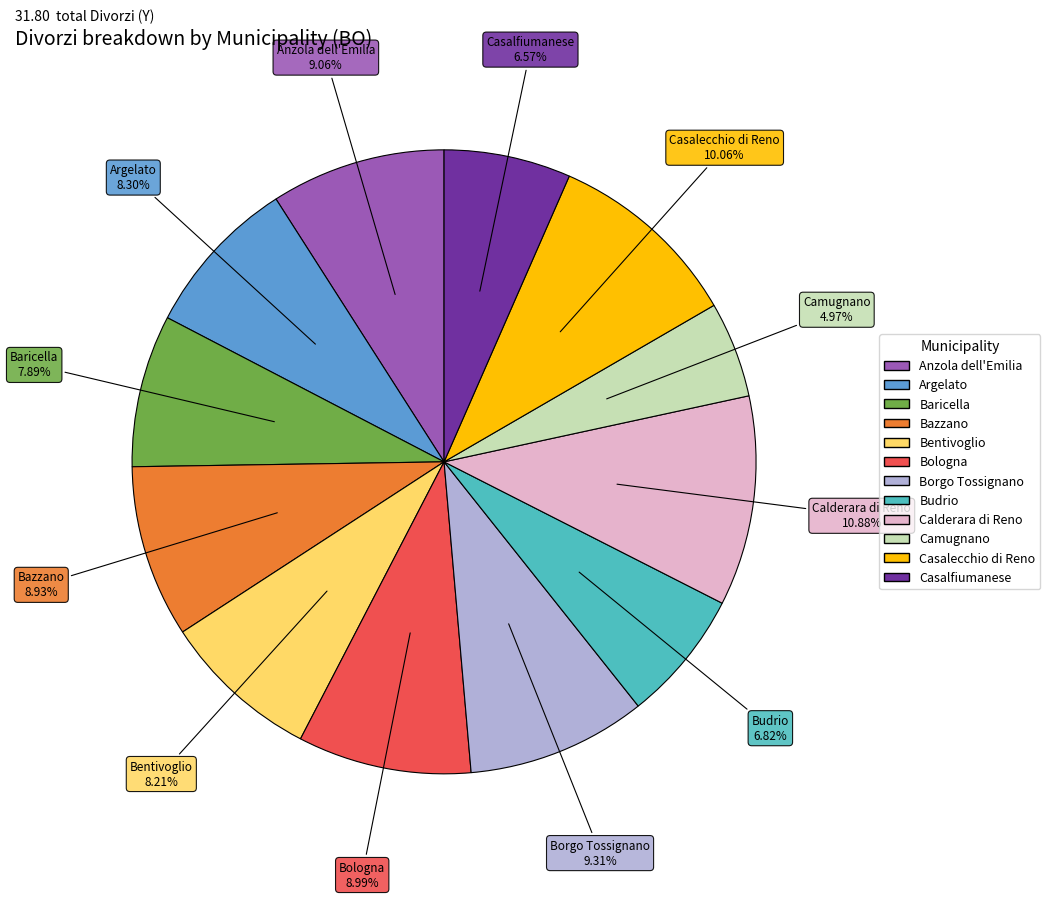

Does Camugnano account for over 50% of the chart?

No